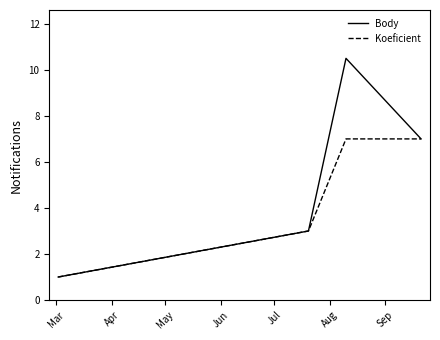

List the series in order of their peak value, lowest first.

Koeficient, Body